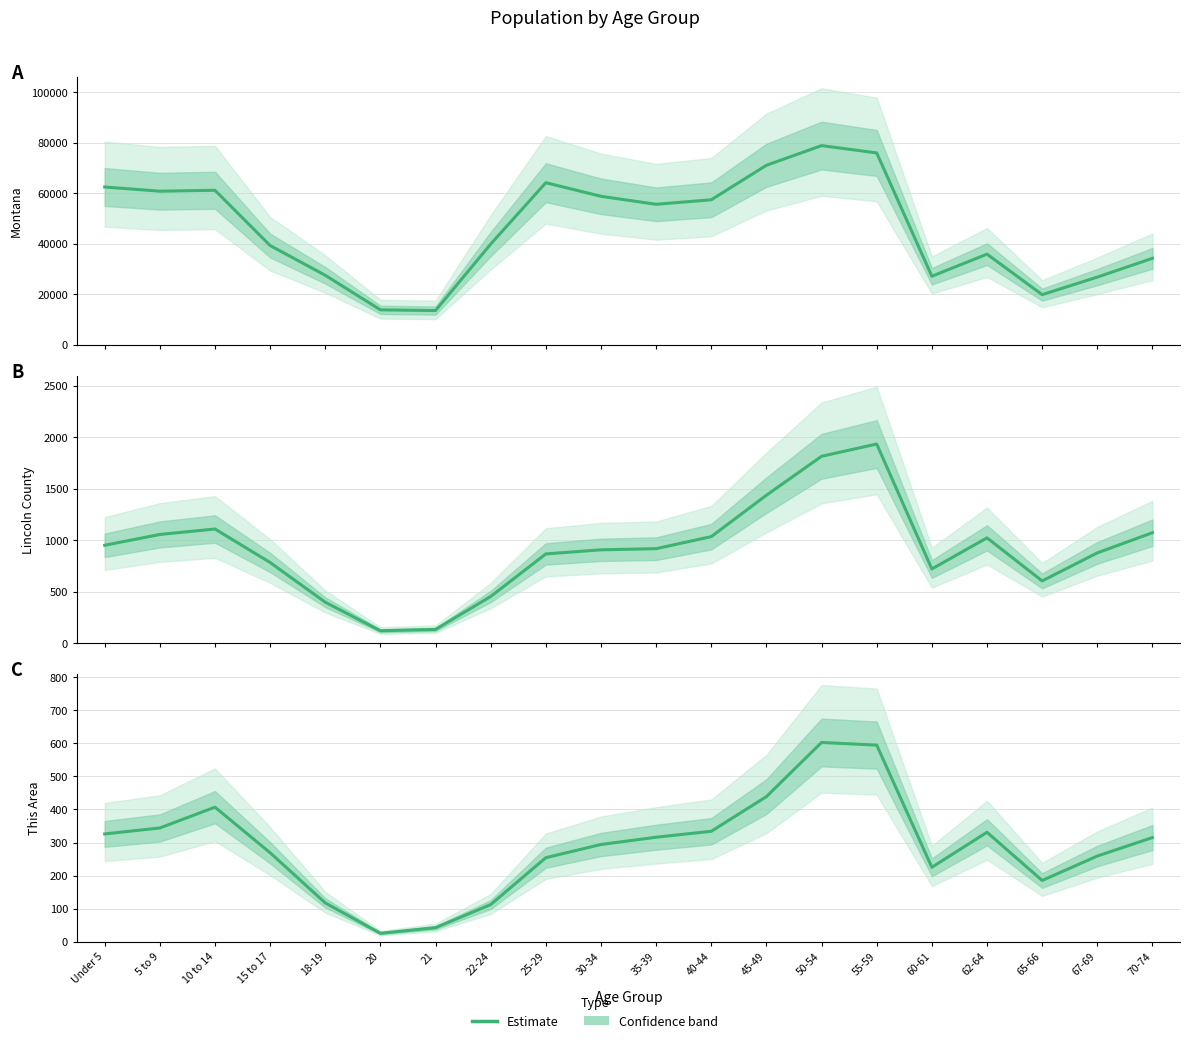

How many categories are shown in the chart?

20